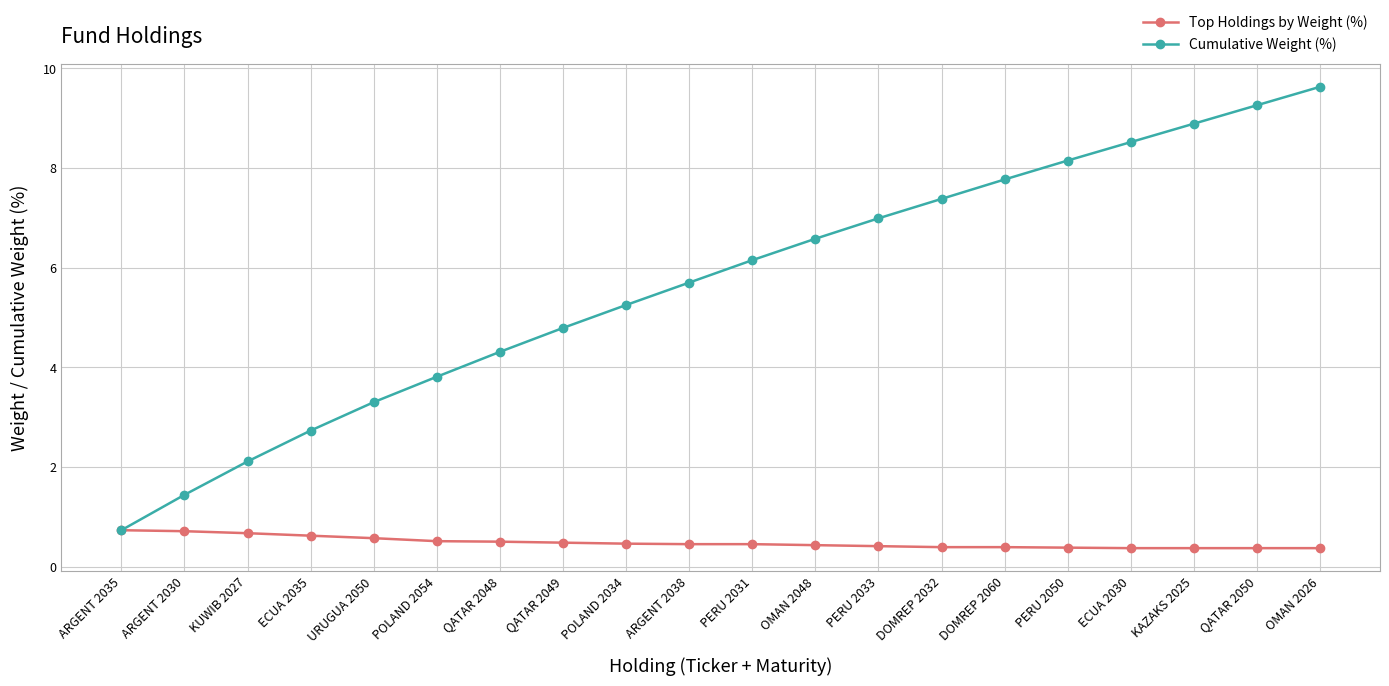

What is the value of the Cumulative Weight (%) point at the 7th from the left?

4.3